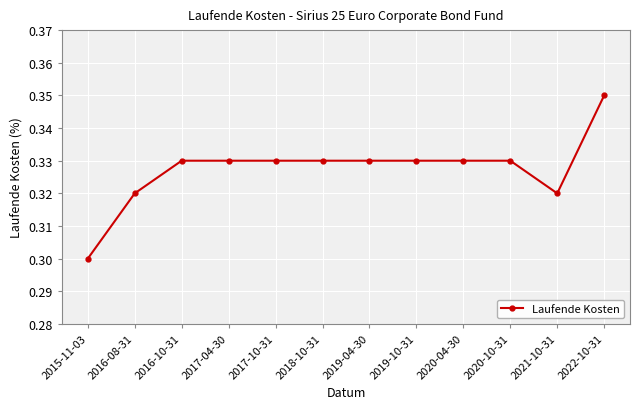

Between 2022-10-31 and 2020-04-30, which is larger?

2022-10-31